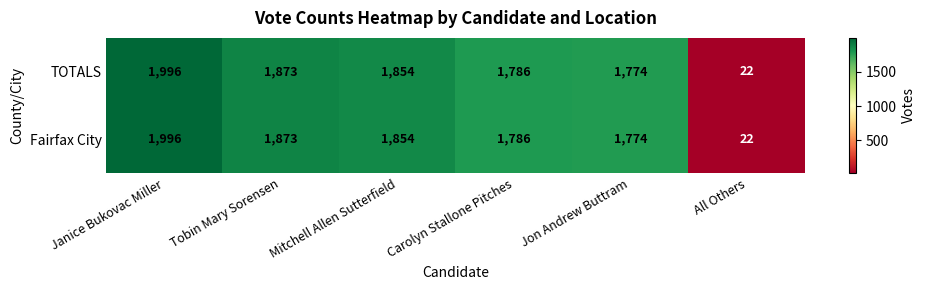

True or false: TOTALS has a value of 3264 at Janice Bukovac Miller.

False